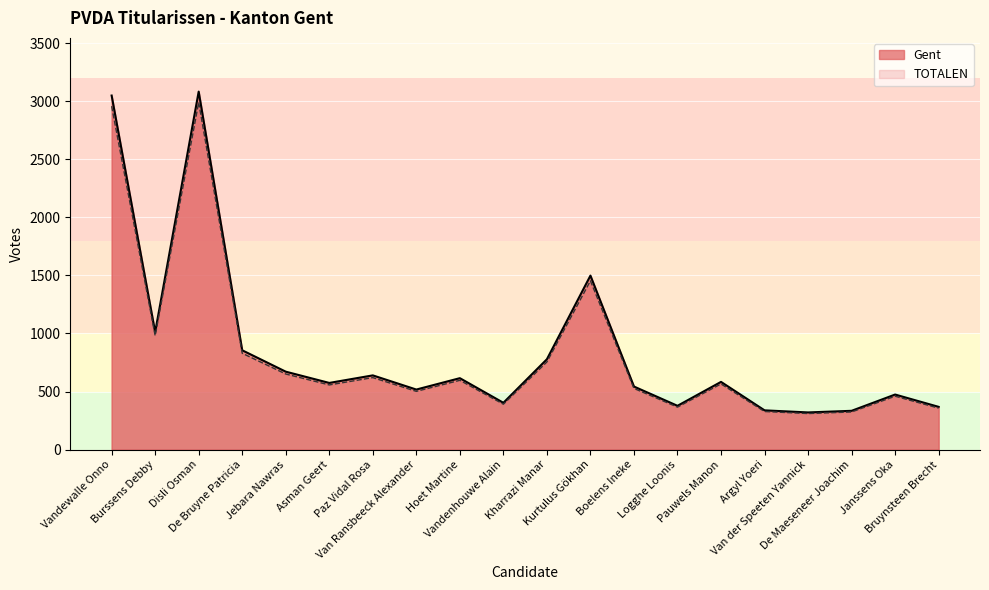

True or false: Gent and TOTALEN cross at least once.

False